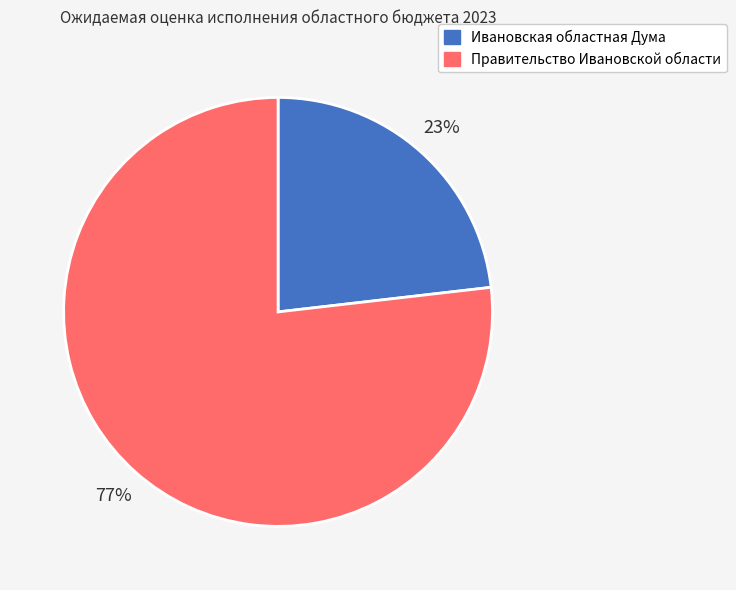

To the nearest percent, what is the difference between the largest and smallest slice percentages?

54%